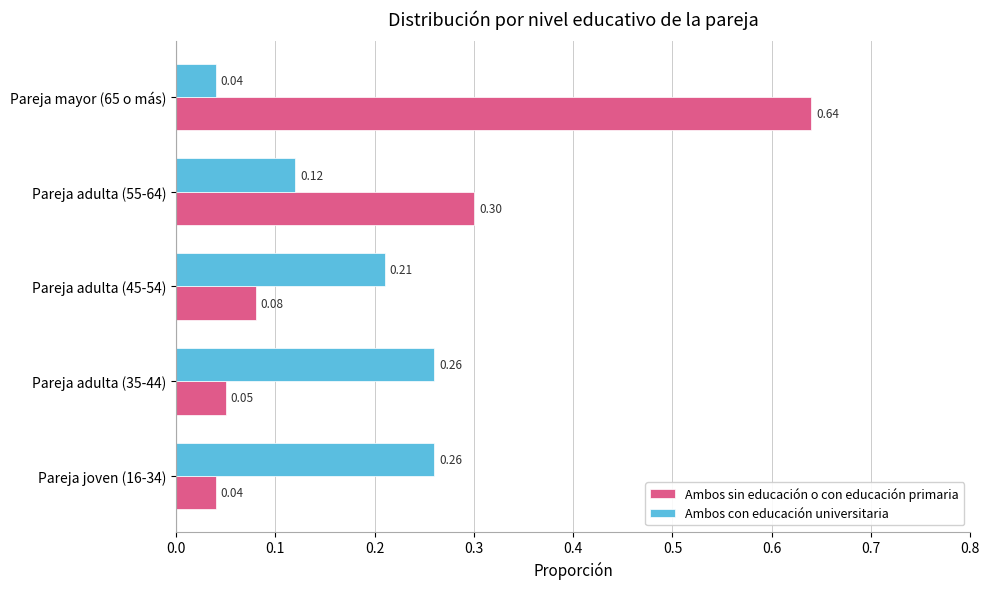

List the series in order of their peak value, lowest first.

Ambos con educación universitaria, Ambos sin educación o con educación primaria